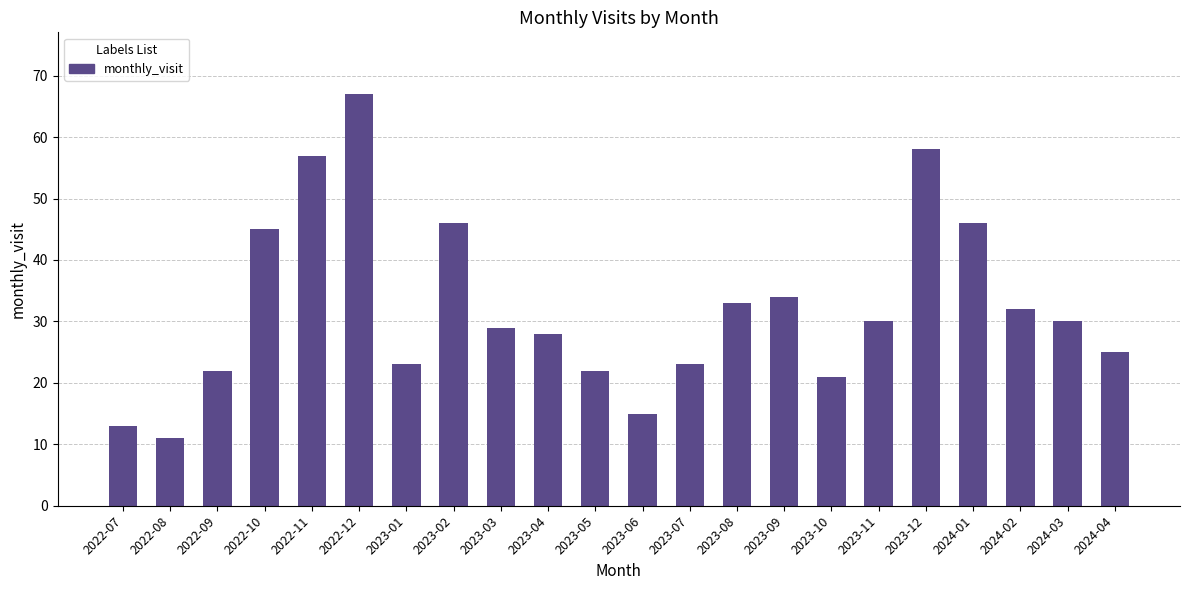

Count the number of categories in the chart.

22